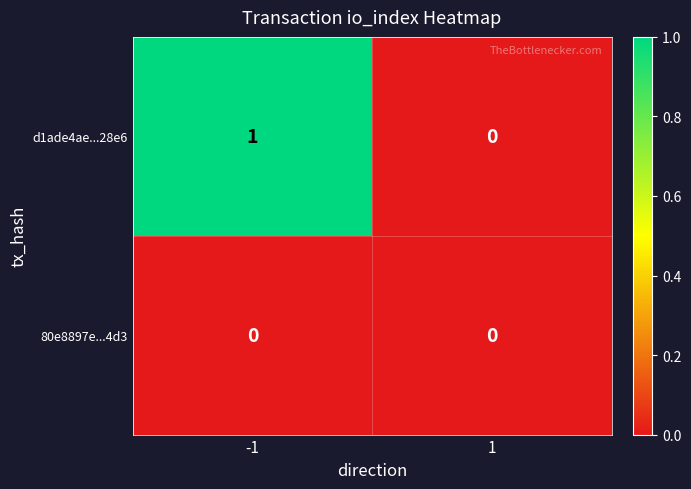

Which series changed the most between -1 and 1?

d1ade4ae...28e6